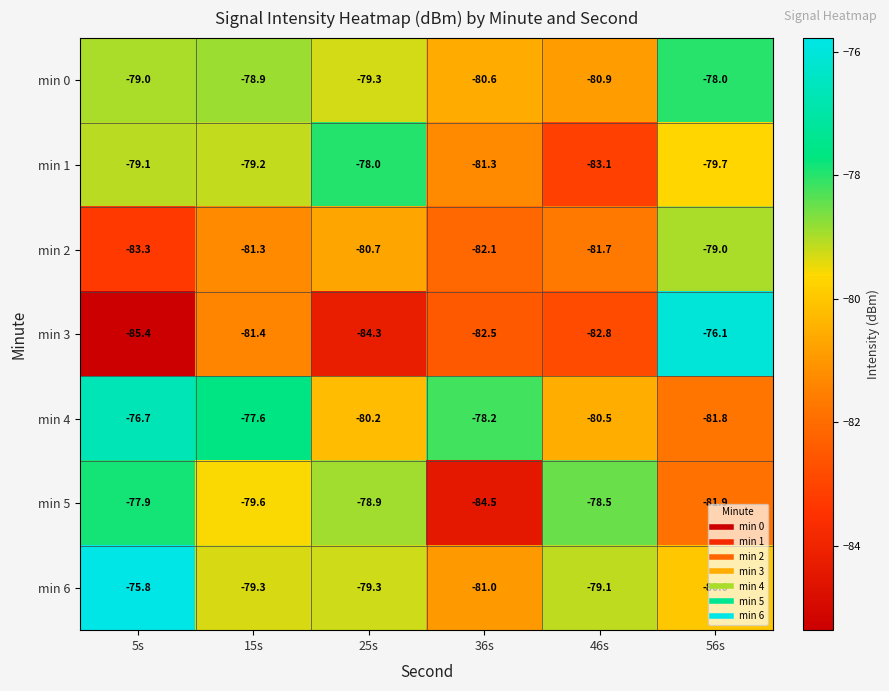

Which series has the largest total across all categories?

min 6